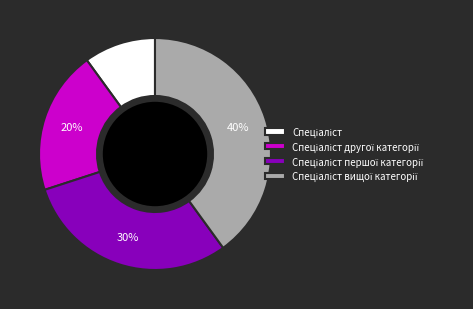

To the nearest percent, what is the difference between the largest and smallest slice percentages?

30%